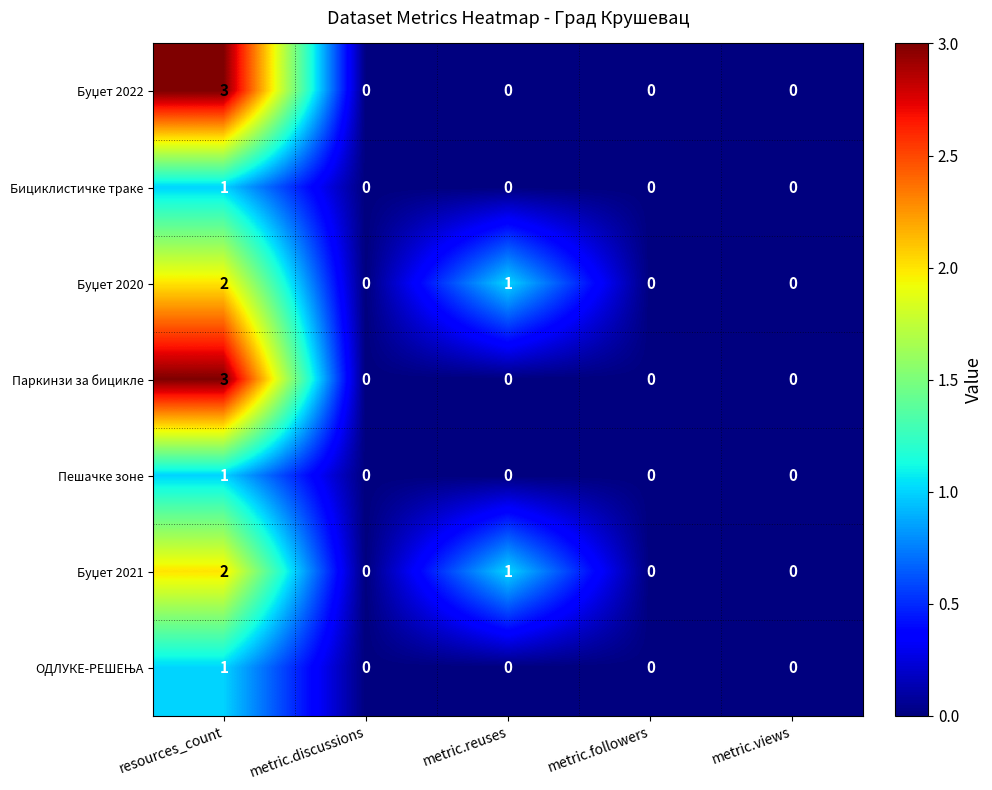

How many distinct data groups are displayed?

7